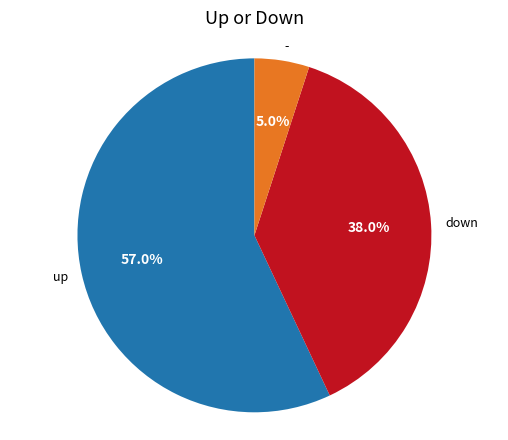

Which category accounts for the majority?

up